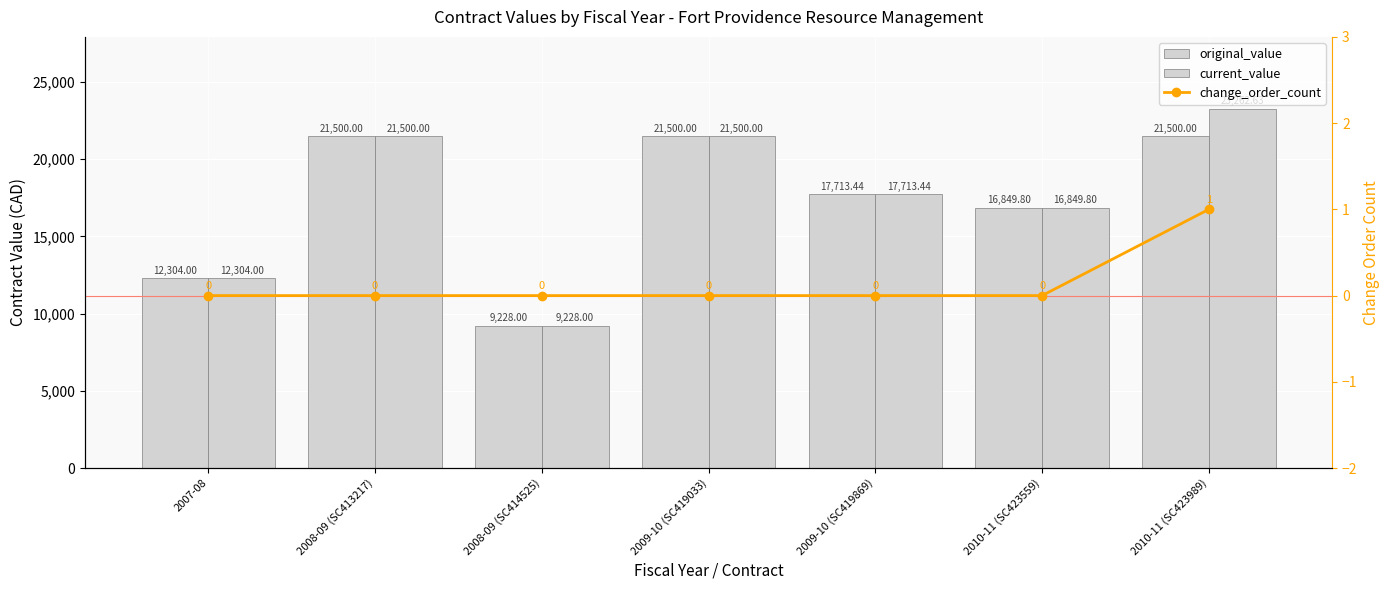

Reading right to left, extract all data points from this chart.

original_value: 21500.0	16849.8	17713.4	21500.0	9228.0	21500.0	12304.0
current_value: 23262.6	16849.8	17713.4	21500.0	9228.0	21500.0	12304.0
change_order_count: 1.0	0.0	0.0	0.0	0.0	0.0	0.0